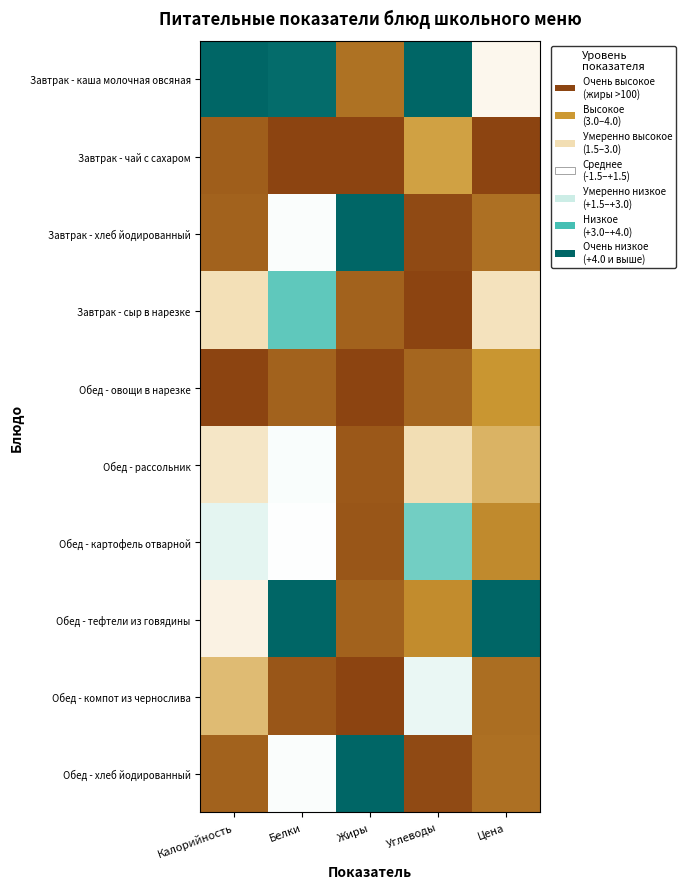

At which category is the sum across all series the highest?

Белки